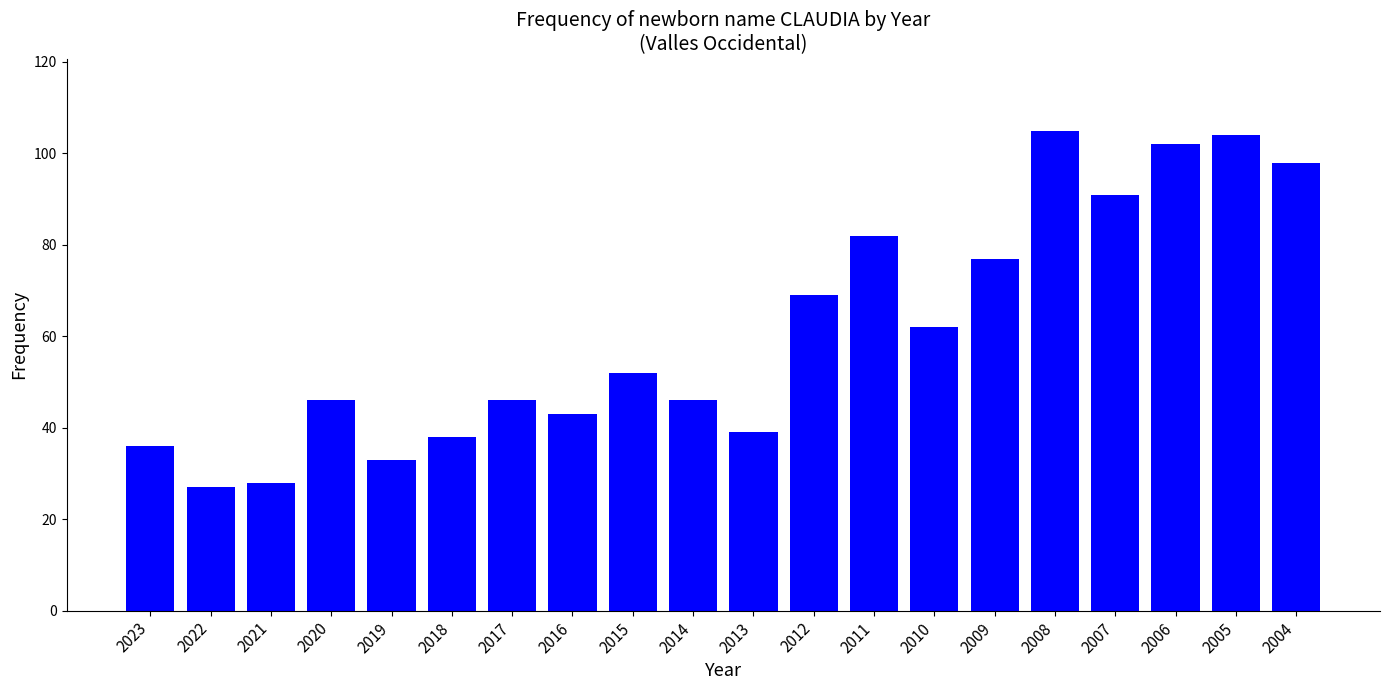

What is the average value?

61